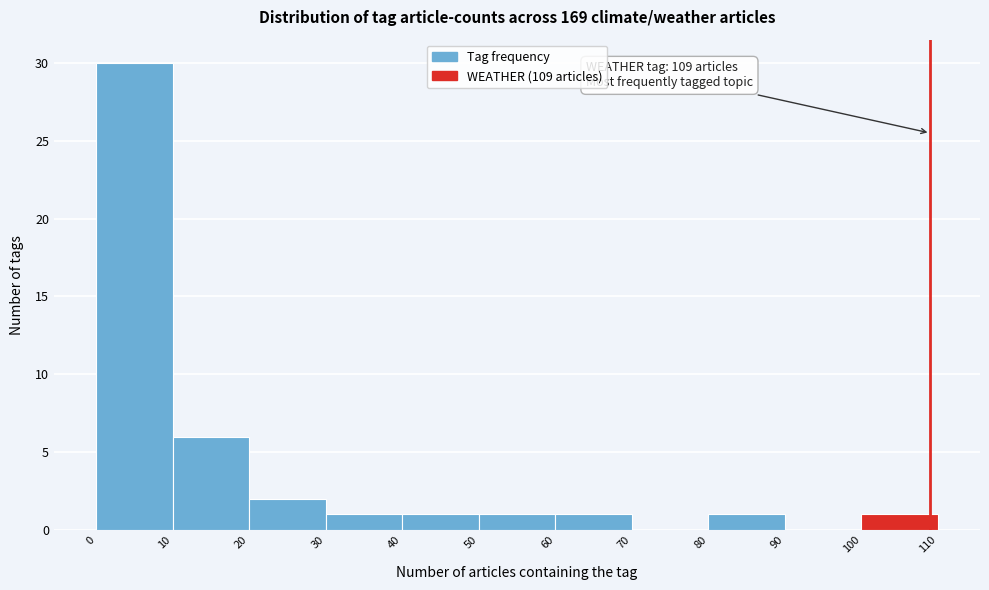

Over which range of the x-axis is the bar tallest?

0 to 10